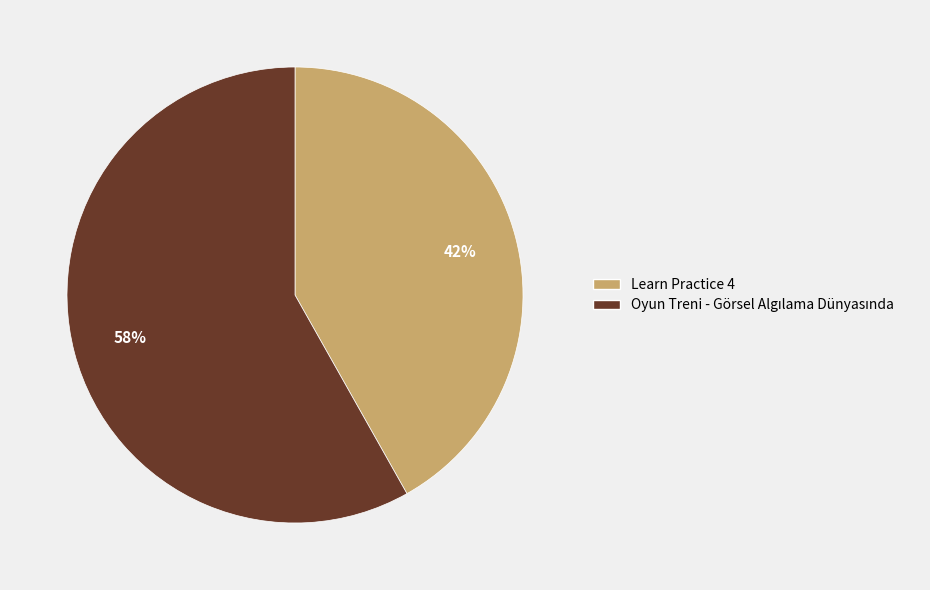

Is there a majority slice in this chart?

Yes